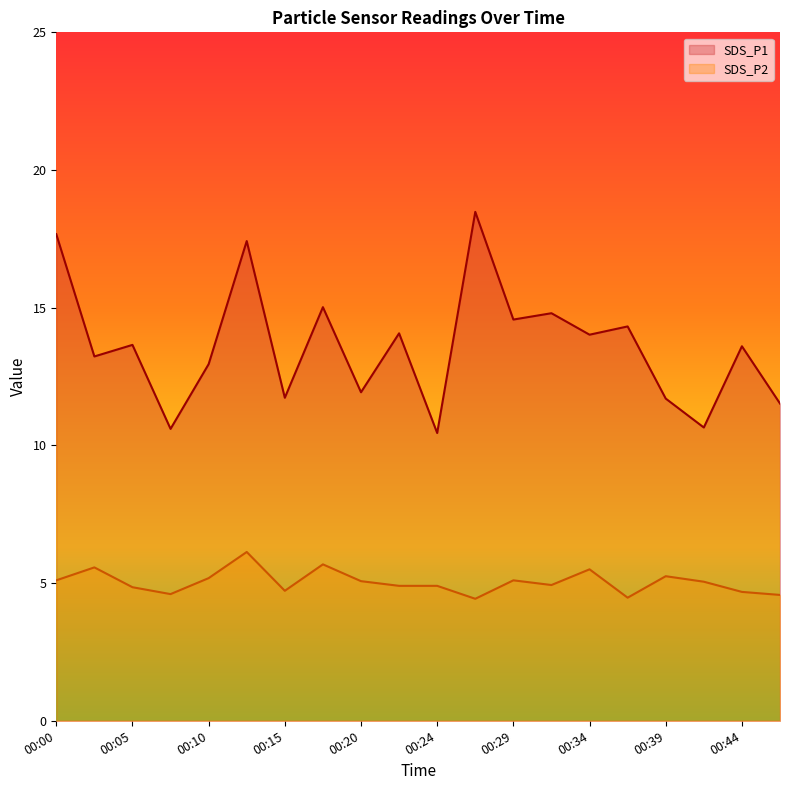

Does the chart have visible grid lines?

No